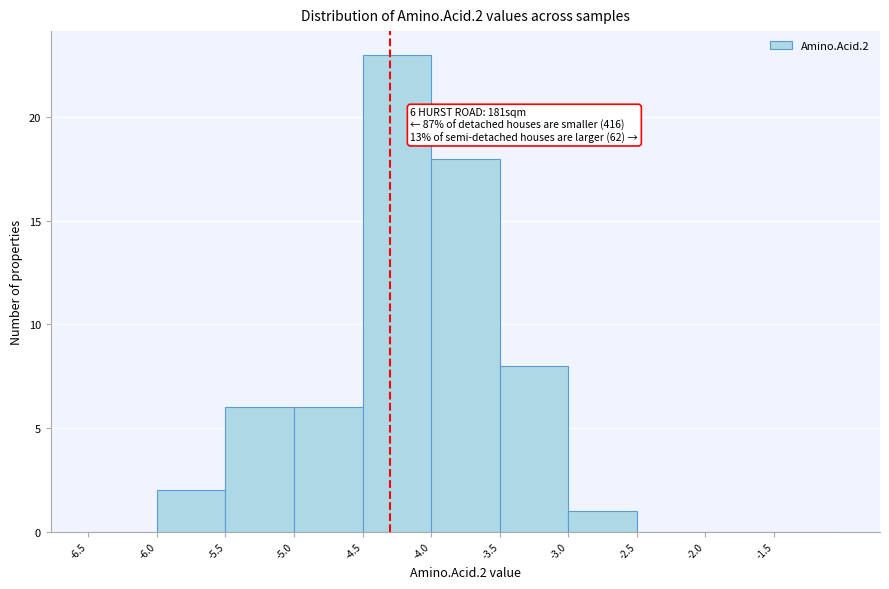

Which range on the x-axis has the tallest bar?

-4.5 to -4.0